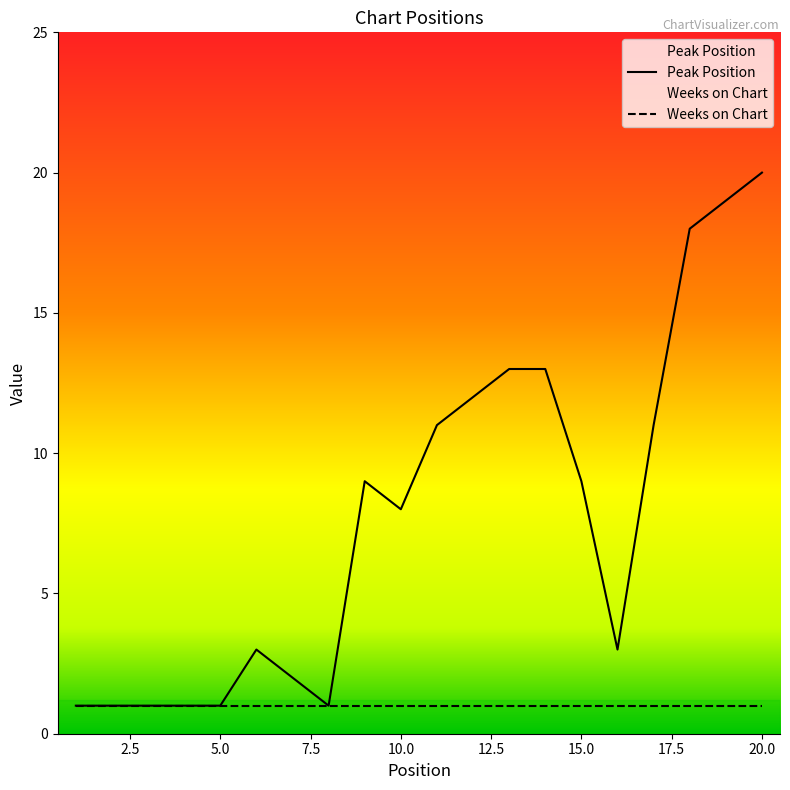

Read the value at 11, to the nearest 5.

10